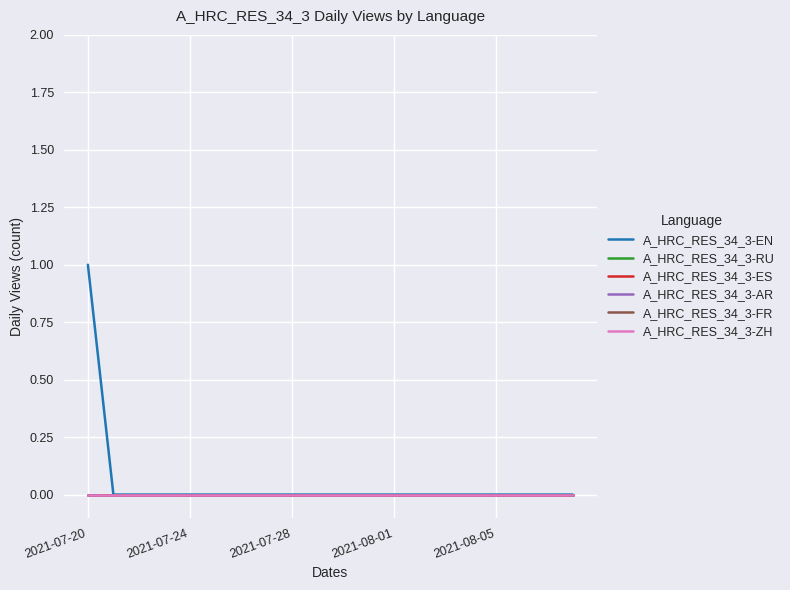

True or false: A_HRC_RES_34_3-EN and A_HRC_RES_34_3-AR intersect in this chart.

False